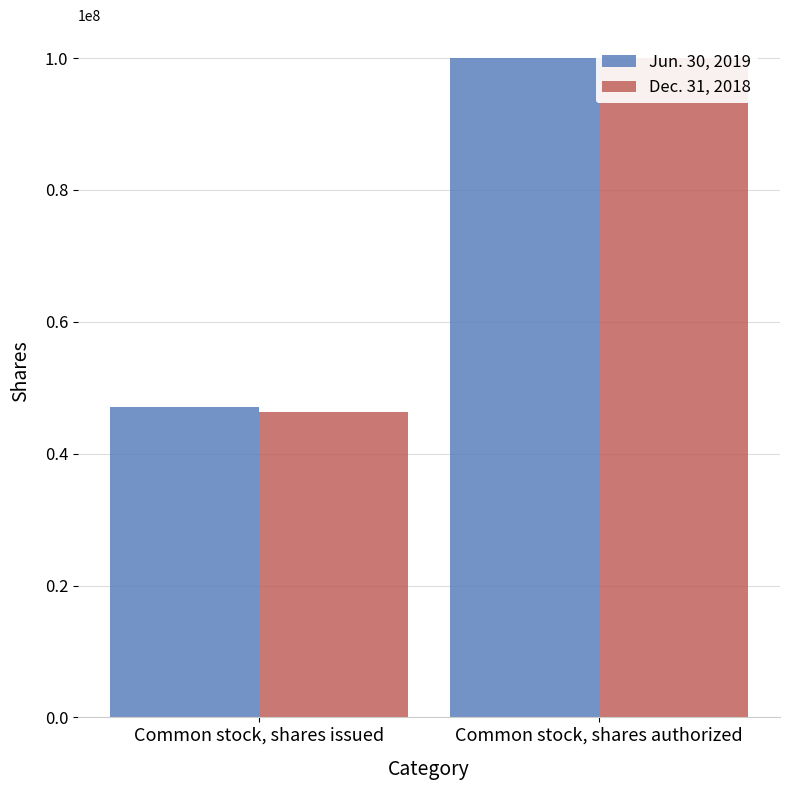

Rank the series by their maximum value, from lowest to highest.

Jun. 30, 2019, Dec. 31, 2018